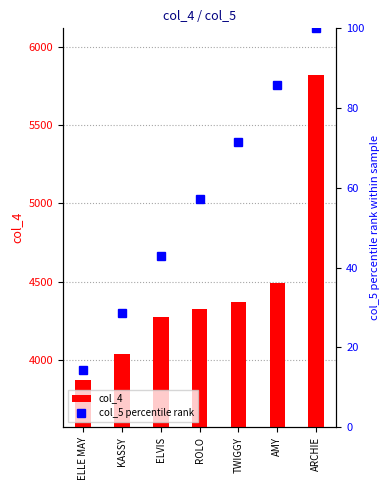

How many groups of bars are there?

7